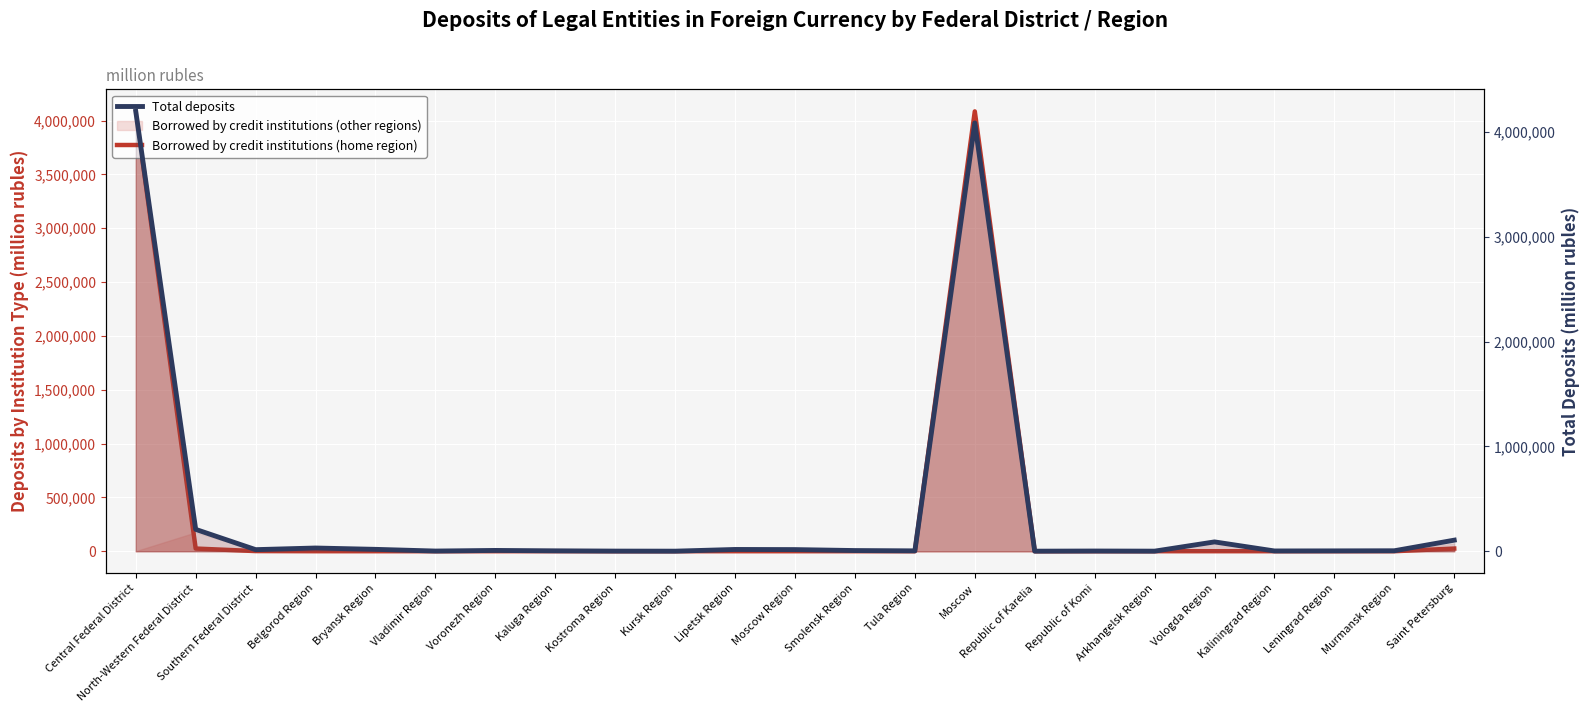

Which series has the largest total across all categories?

Total deposits